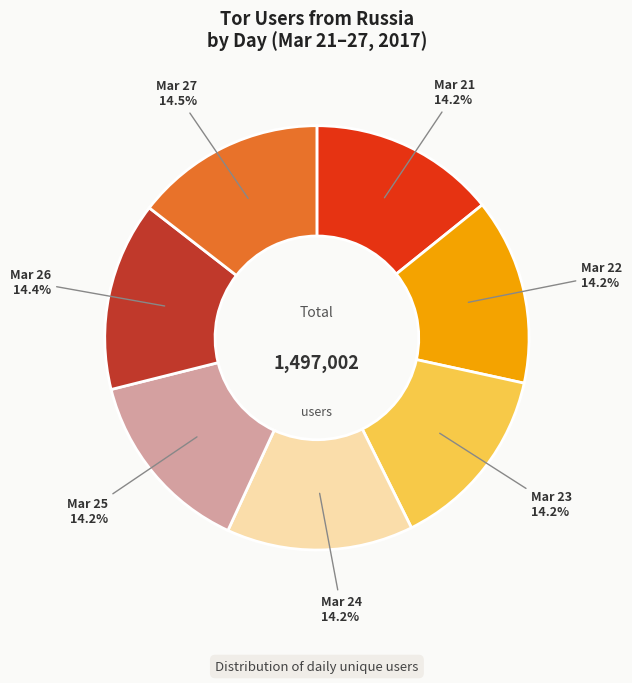

Is there any slice that represents more than half of the pie?

No